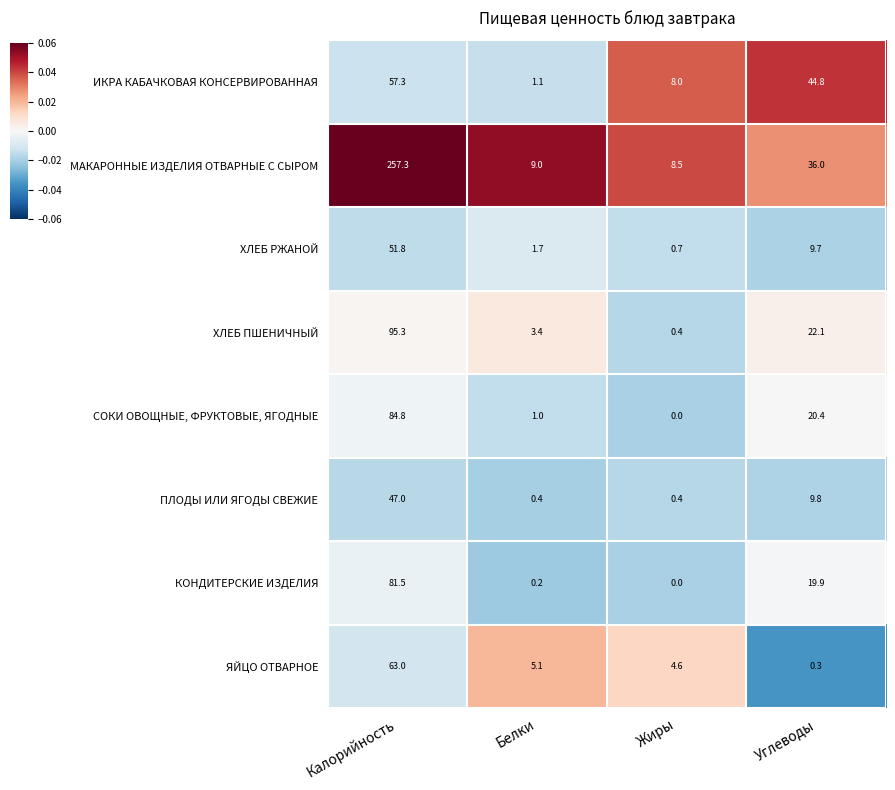

List the labels in order of МАКАРОННЫЕ ИЗДЕЛИЯ ОТВАРНЫЕ С СЫРОМ value, smallest first.

Жиры, Белки, Углеводы, Калорийность